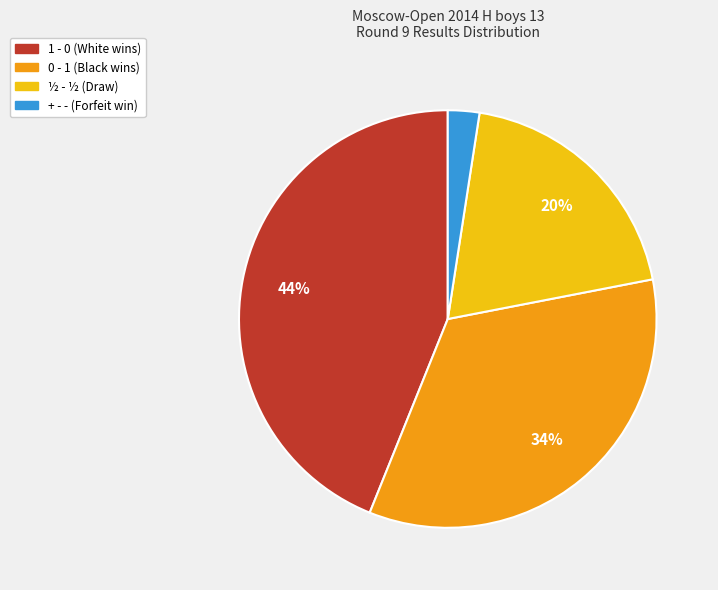

How many slices are in this pie chart?

4